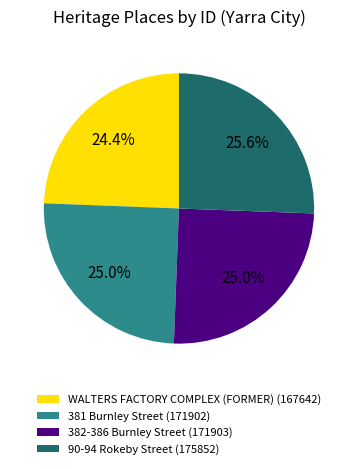

Combined, do 381 Burnley Street (171902) and 90-94 Rokeby Street (175852) account for over 50%?

Yes